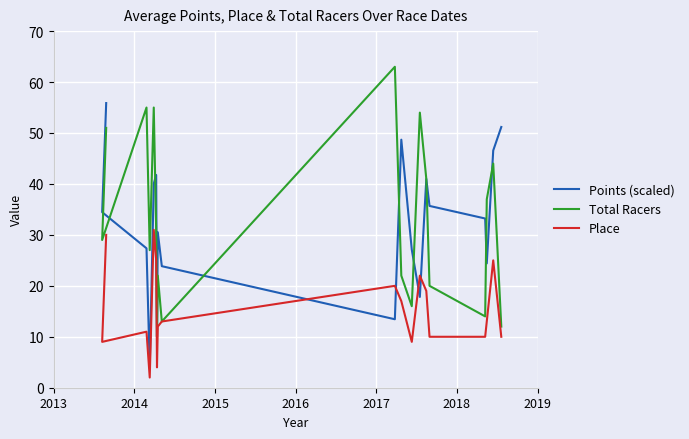

Is this an area chart (filled region under the line)?

No